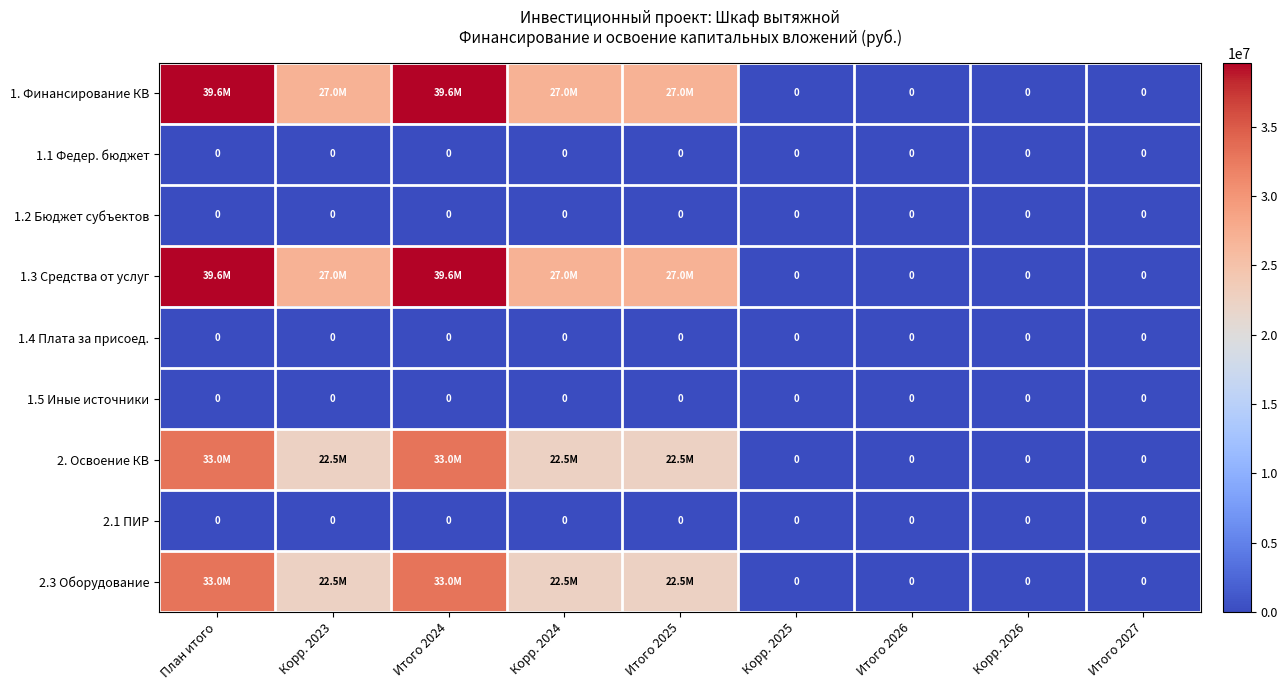

Is it true that 1.4 Плата за присоед. equals 0 at Итого 2025?

True